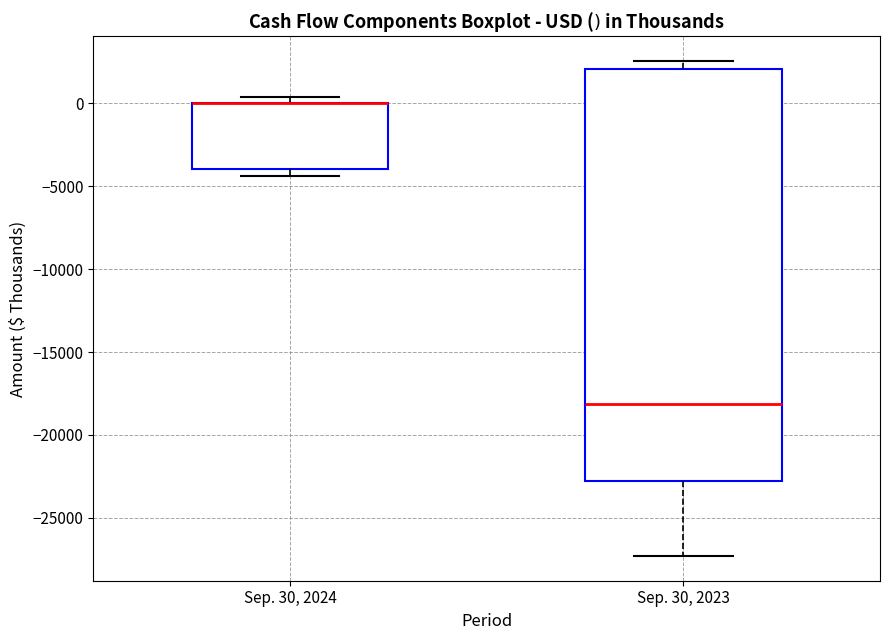

Which box is the tallest, from its lower edge to its upper edge?

Sep. 30, 2023